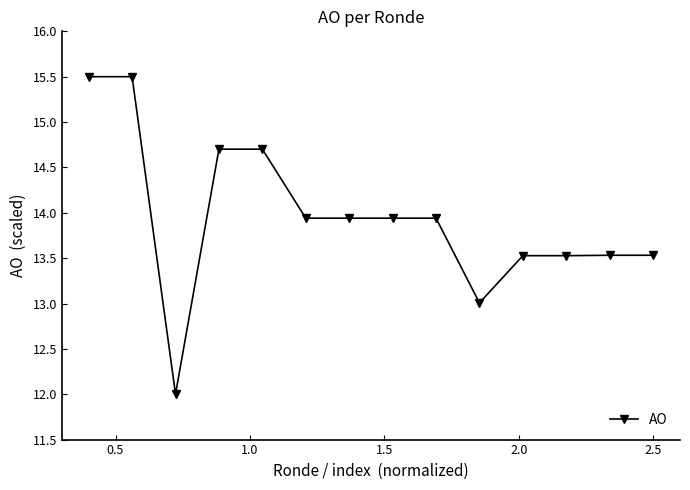

How many series are shown in this chart?

1